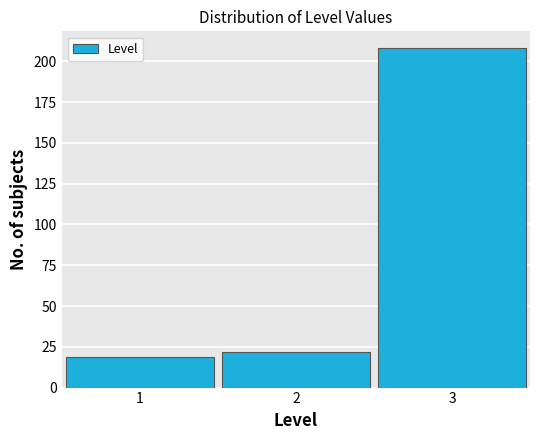

Reading right to left, extract all data points from this chart.

208	22	19